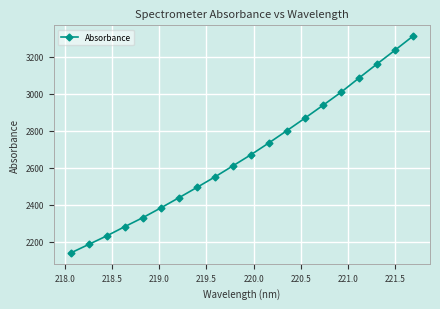

True or false: the data has more than 1 interior local peaks.

False